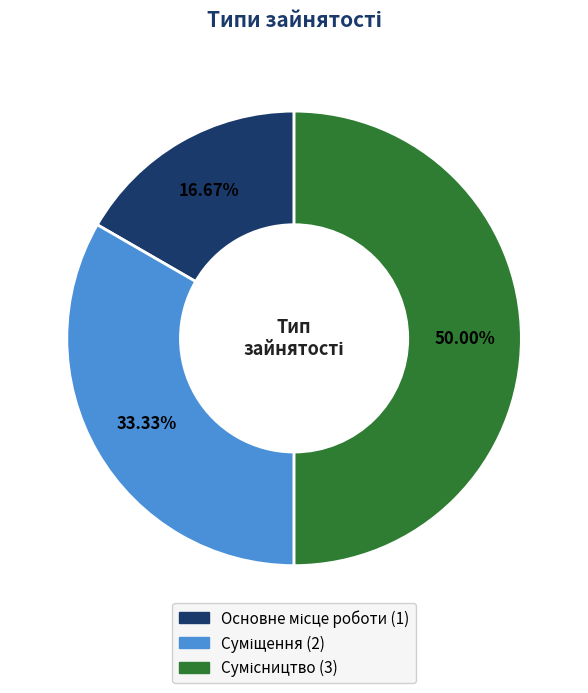

How many slices are in this pie chart?

3